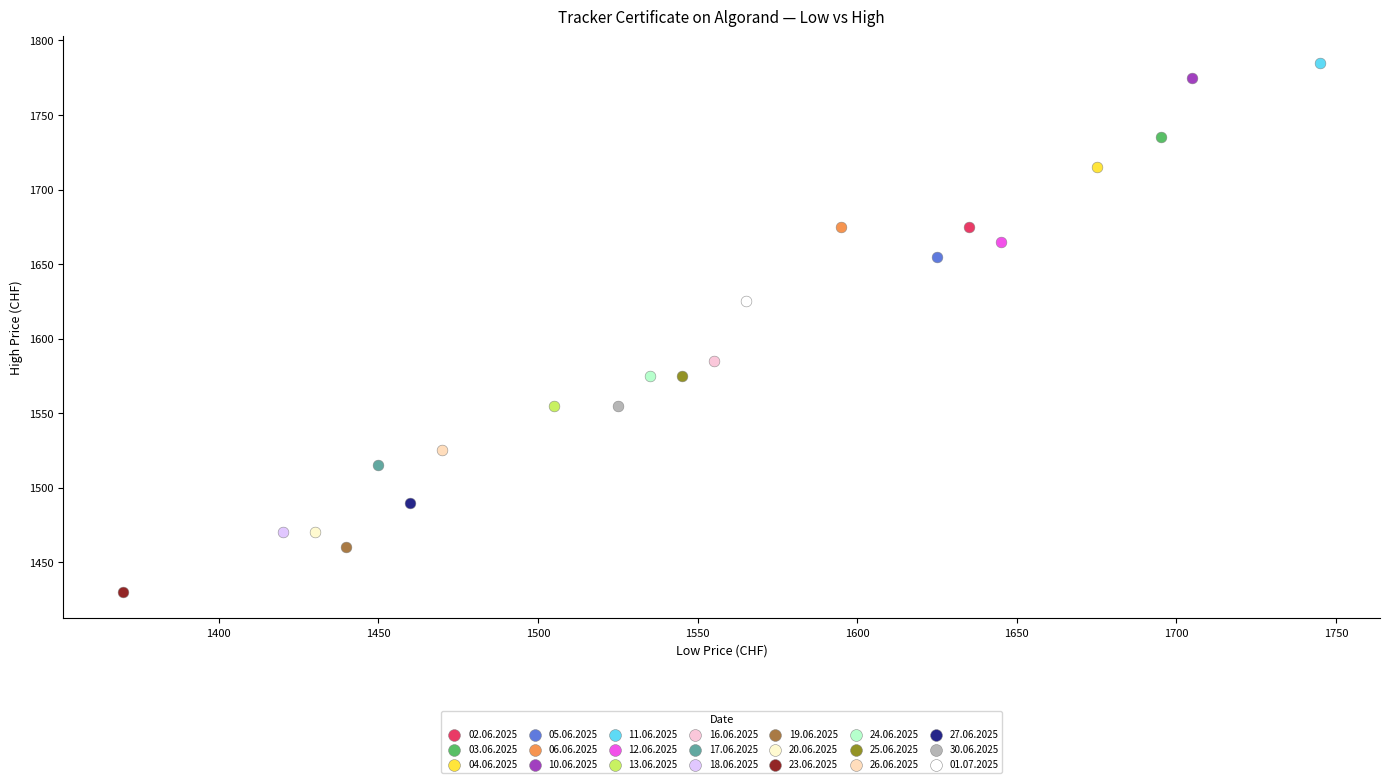

Which series reaches the minimum Y coordinate?

23.06.2025